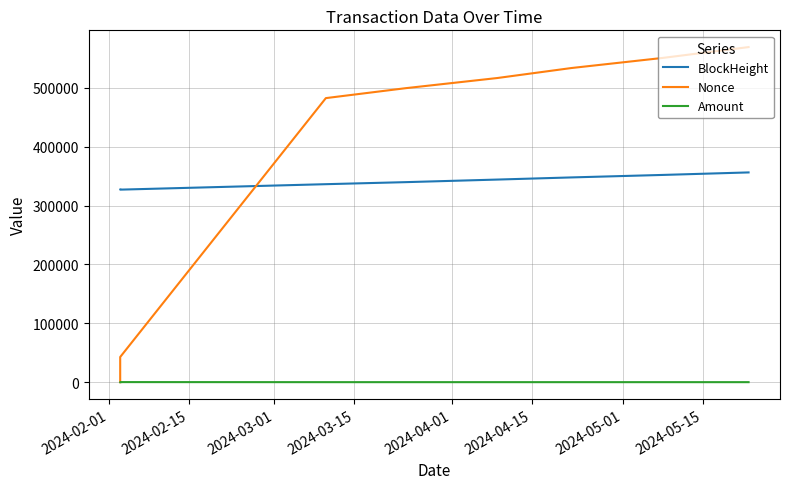

How many lines are shown in the chart?

3